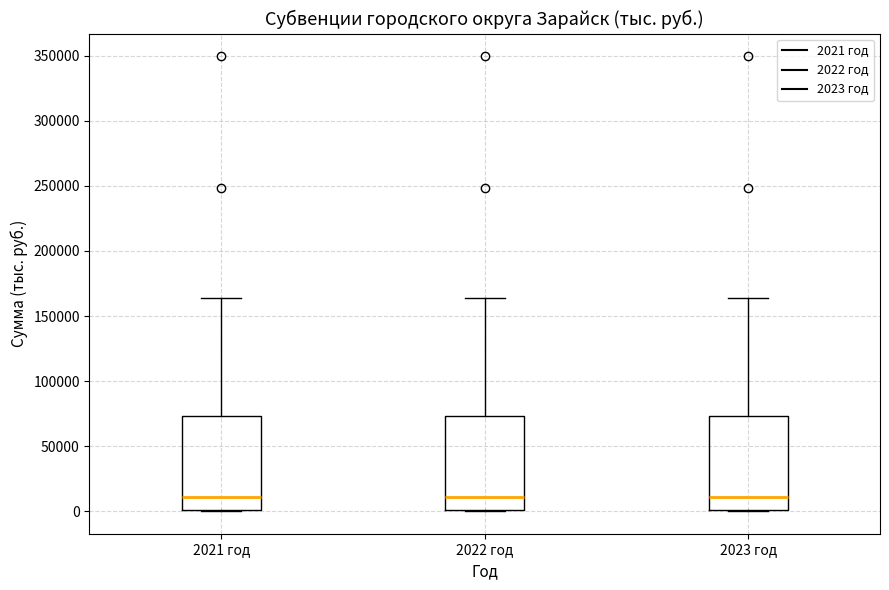

Reading left to right, transcribe this box plot: for each box, give where its median line is, the range the box spans, and where its two whiskers end, as read against the y-axis. The values are not printed on the chart, so give them approximately, as read against the axis.

2021 год: median 10000, box 0 to 75000, whiskers 0 to 165000
2022 год: median 10000, box 0 to 75000, whiskers 0 to 165000
2023 год: median 10000, box 0 to 75000, whiskers 0 to 165000